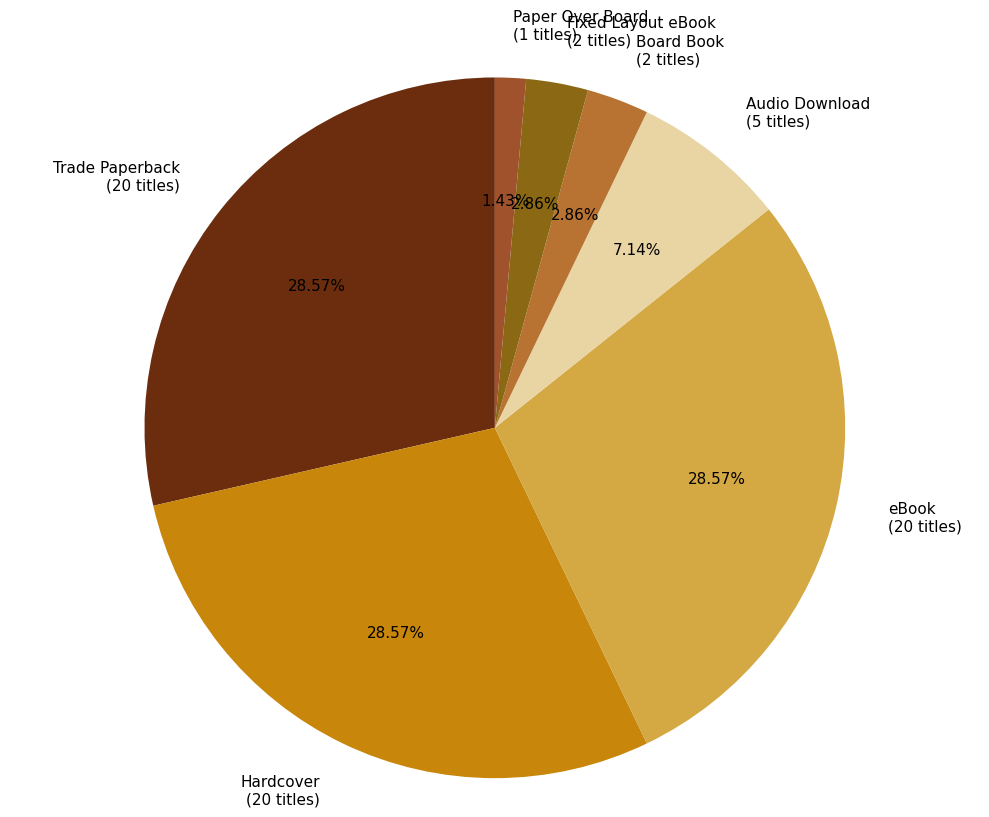

Combined, what portion of the pie is Audio Download and Trade Paperback?

35.7%